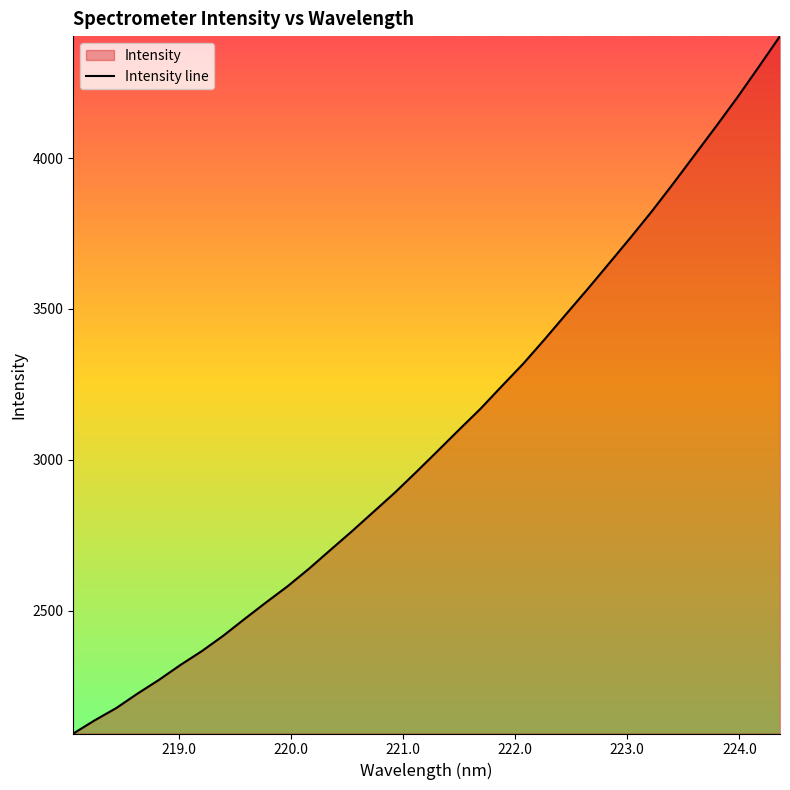

What is the smallest value displayed?

2093.9